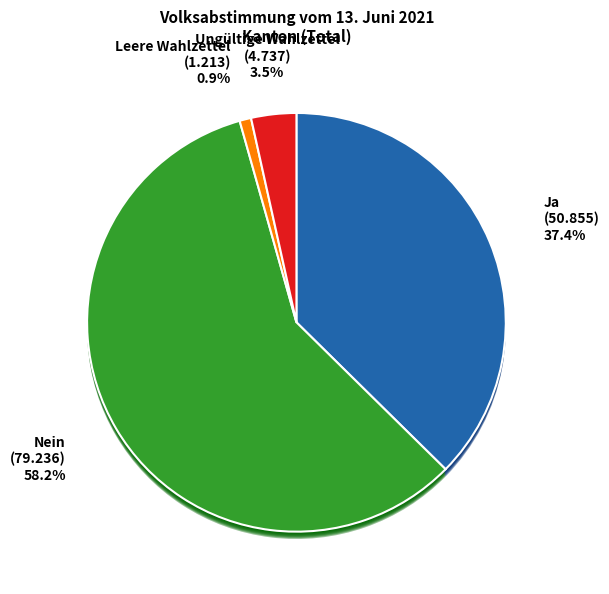

Rank the categories by value from lowest to highest.

Leere Wahlzettel, Ungültige Wahlzettel, Ja, Nein